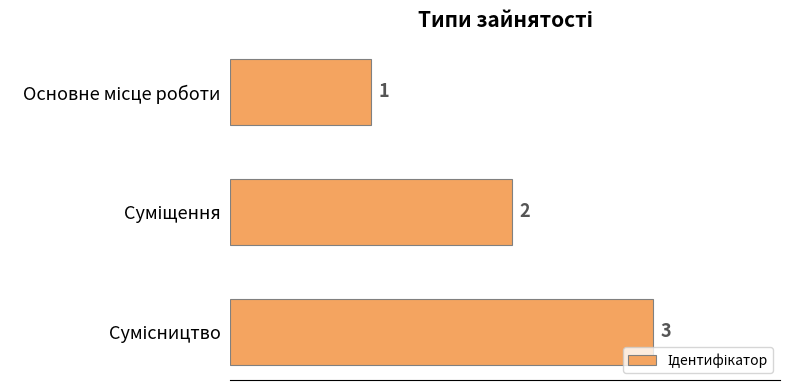

What is the value of the 2nd bar from the top?

2